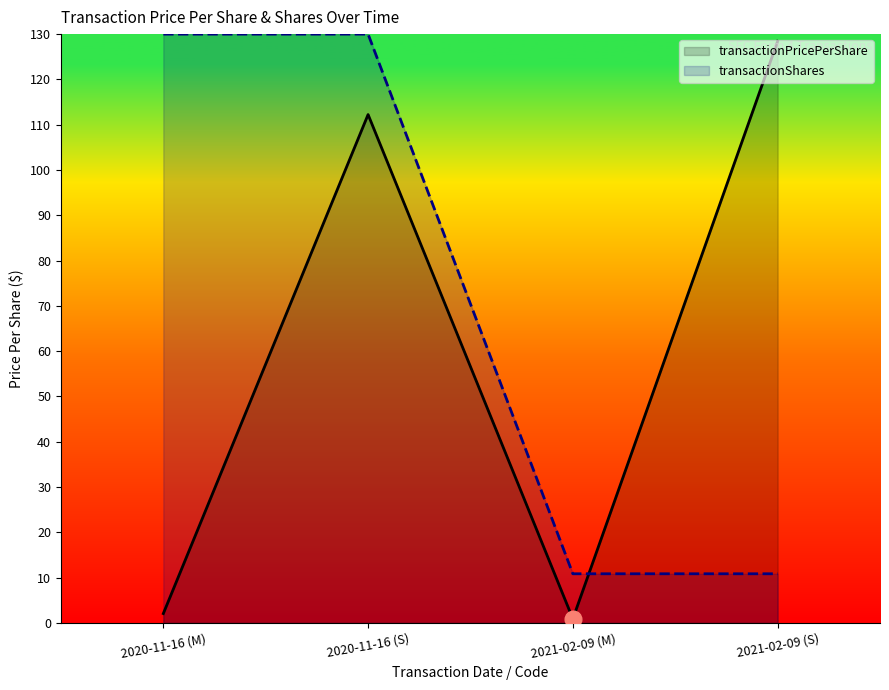

What is the spread (max minus min) of values at 2020-11-16 (S)?

17.8